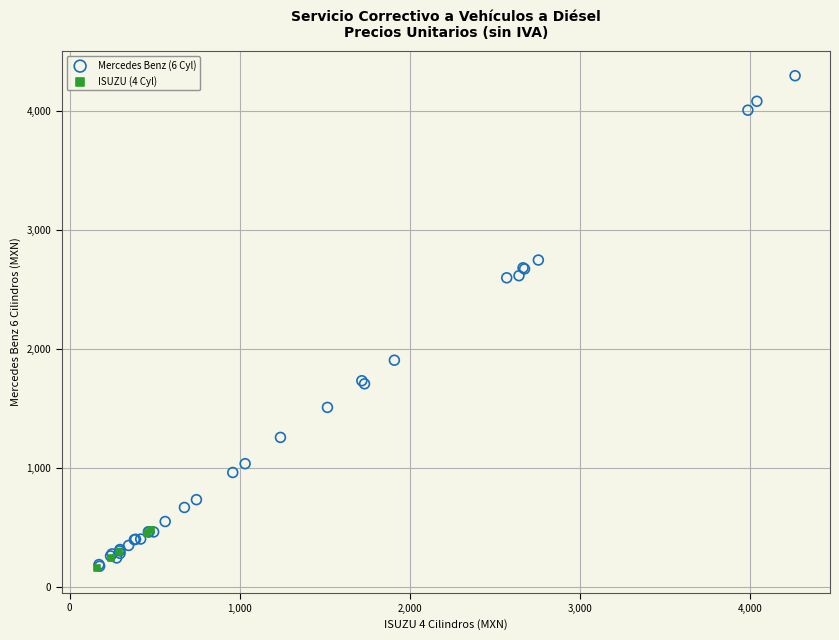

Which series reaches the maximum Y coordinate?

Mercedes Benz (6 Cyl)